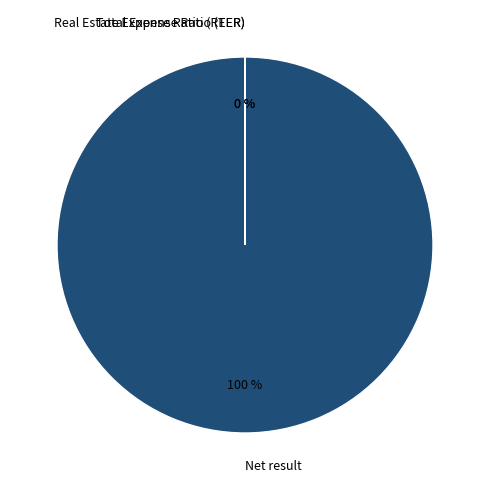

How many segments does this pie chart have?

3